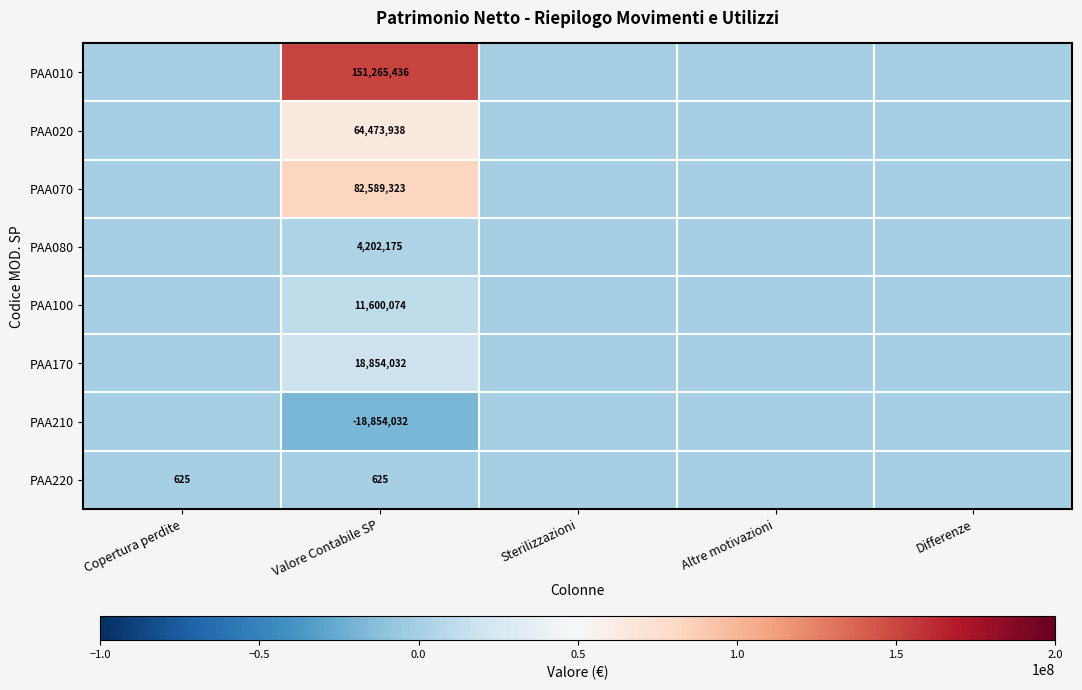

What is the greatest value displayed?

151265436